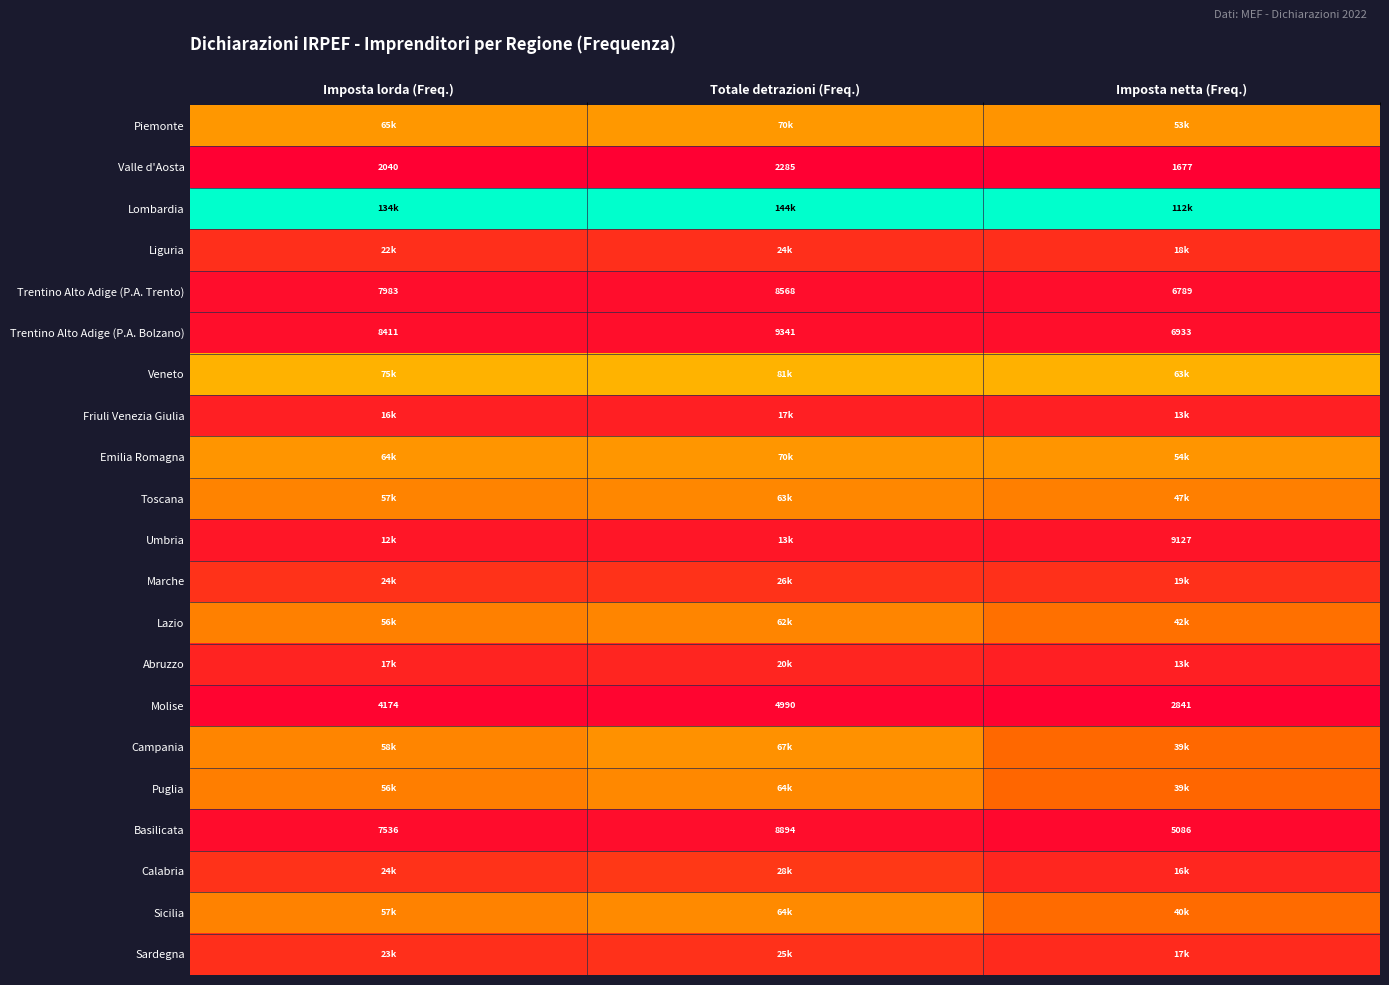

List the labels in order of Trentino Alto Adige (P.A. Bolzano) value, largest first.

Totale detrazioni (Freq.), Imposta lorda (Freq.), Imposta netta (Freq.)